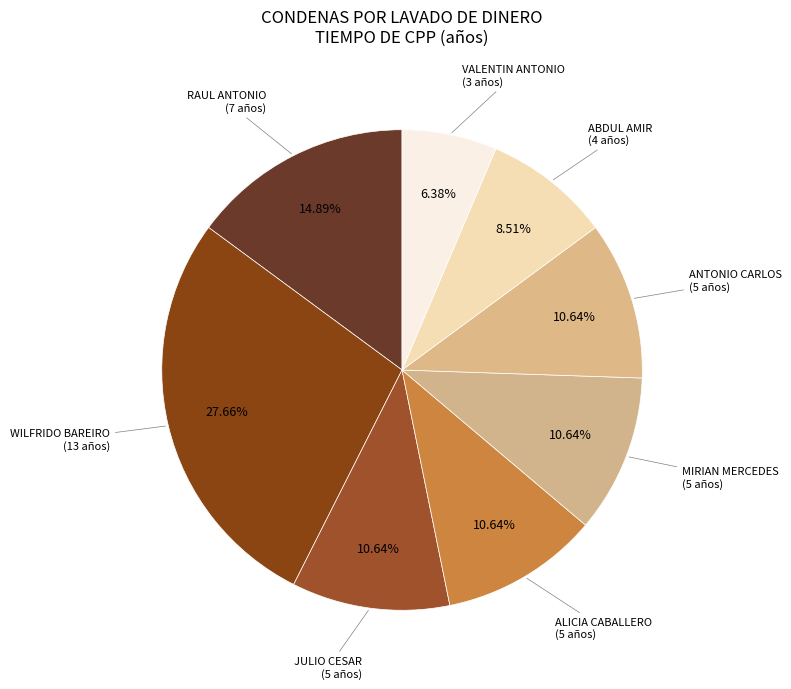

How many slices are in this pie chart?

8